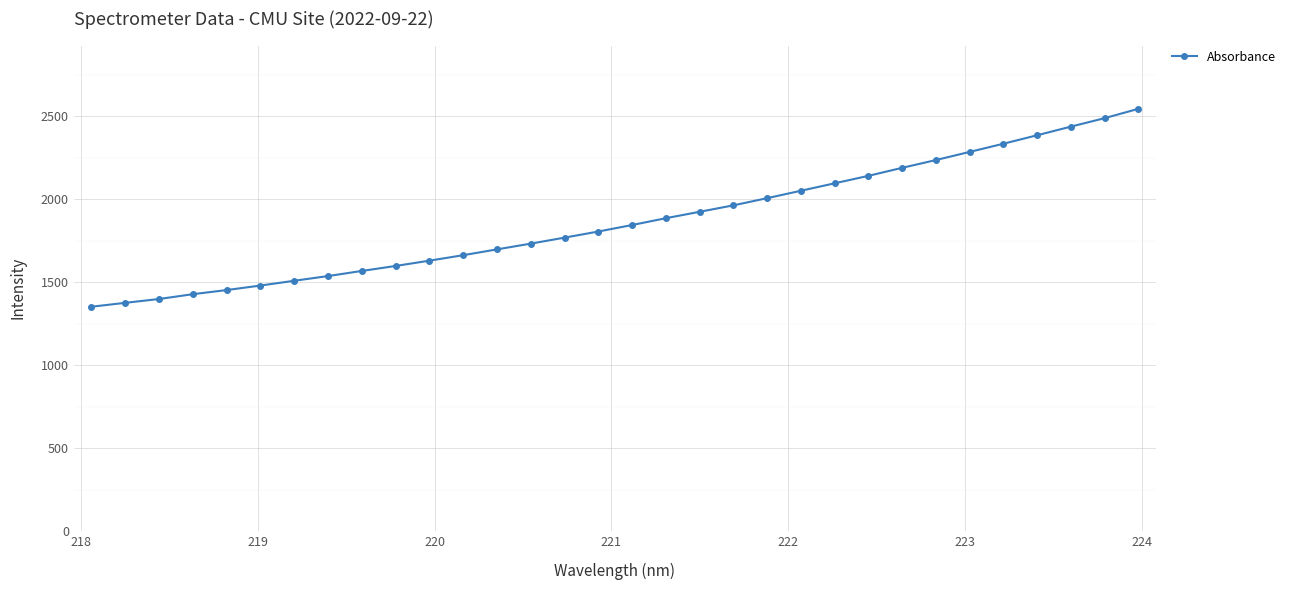

What is the difference between the maximum and minimum values?

1193.1